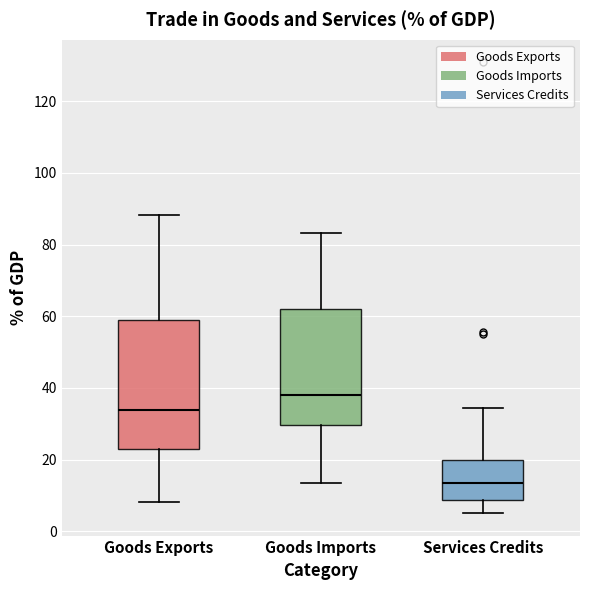

Reading left to right, read every box against the y-axis: the position of its median line, the range the box covers, and the ends of its whiskers. The values are not printed on the chart, so give them approximately, as read against the axis.

Goods Exports: median 34, box 24 to 60, whiskers 8 to 88
Goods Imports: median 38, box 30 to 62, whiskers 14 to 84
Services Credits: median 14, box 8 to 20, whiskers 6 to 34